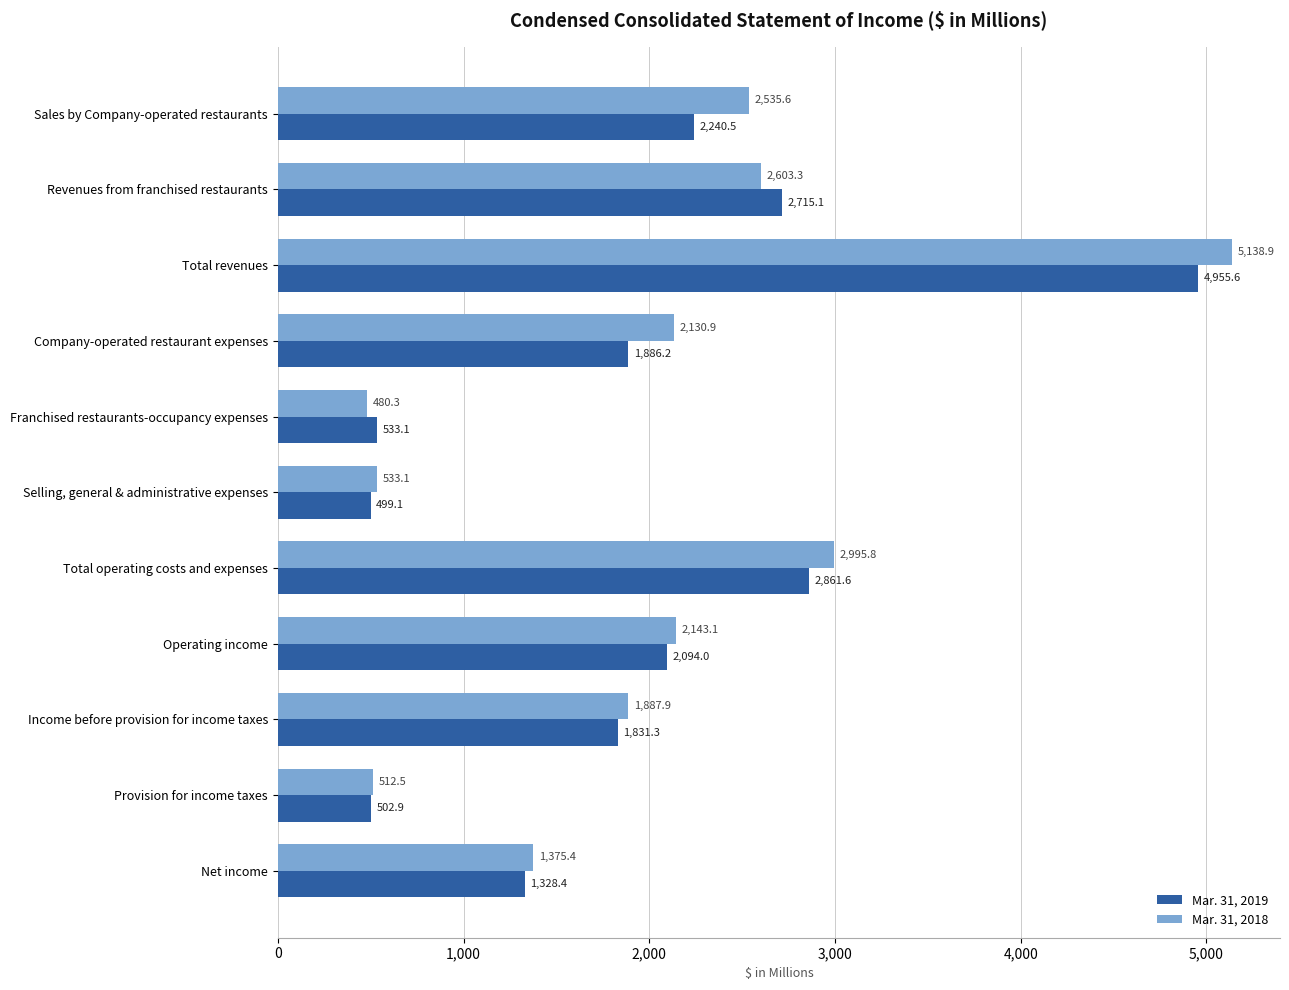

Rank the categories by Mar. 31, 2018 value from highest to lowest.

Total revenues, Total operating costs and expenses, Revenues from franchised restaurants, Sales by Company-operated restaurants, Operating income, Company-operated restaurant expenses, Income before provision for income taxes, Net income, Selling, general & administrative expenses, Provision for income taxes, Franchised restaurants-occupancy expenses